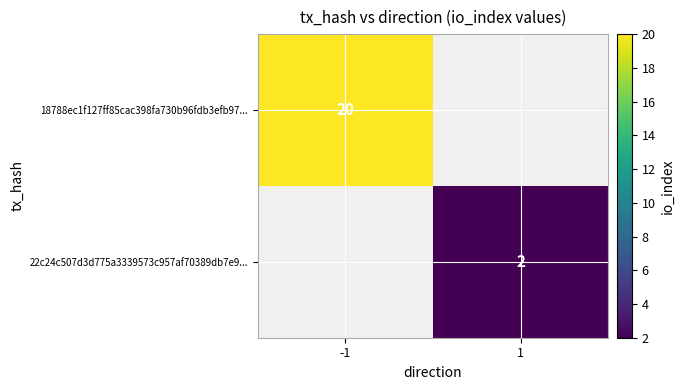

Is it true that 22c24c507d3d775a3339573c957af70389db7e9... equals 2 at 1?

True